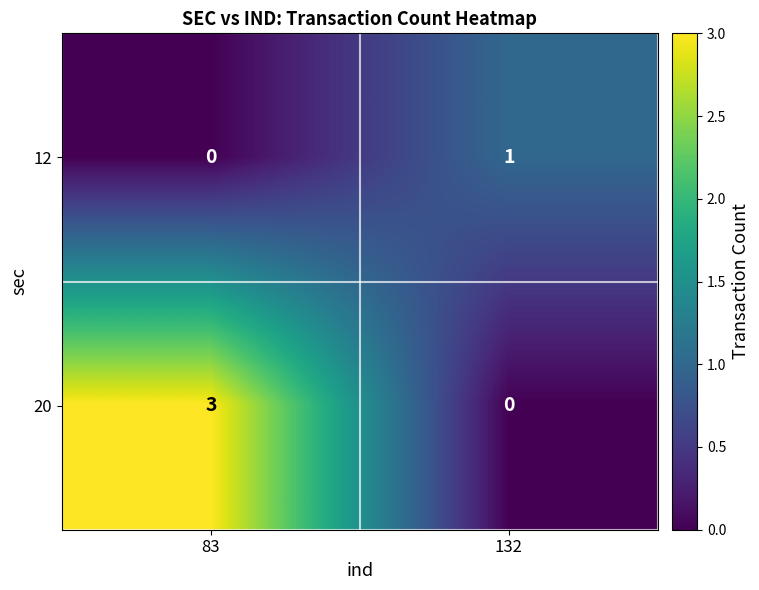

Rank the series by their maximum value, from highest to lowest.

20, 12